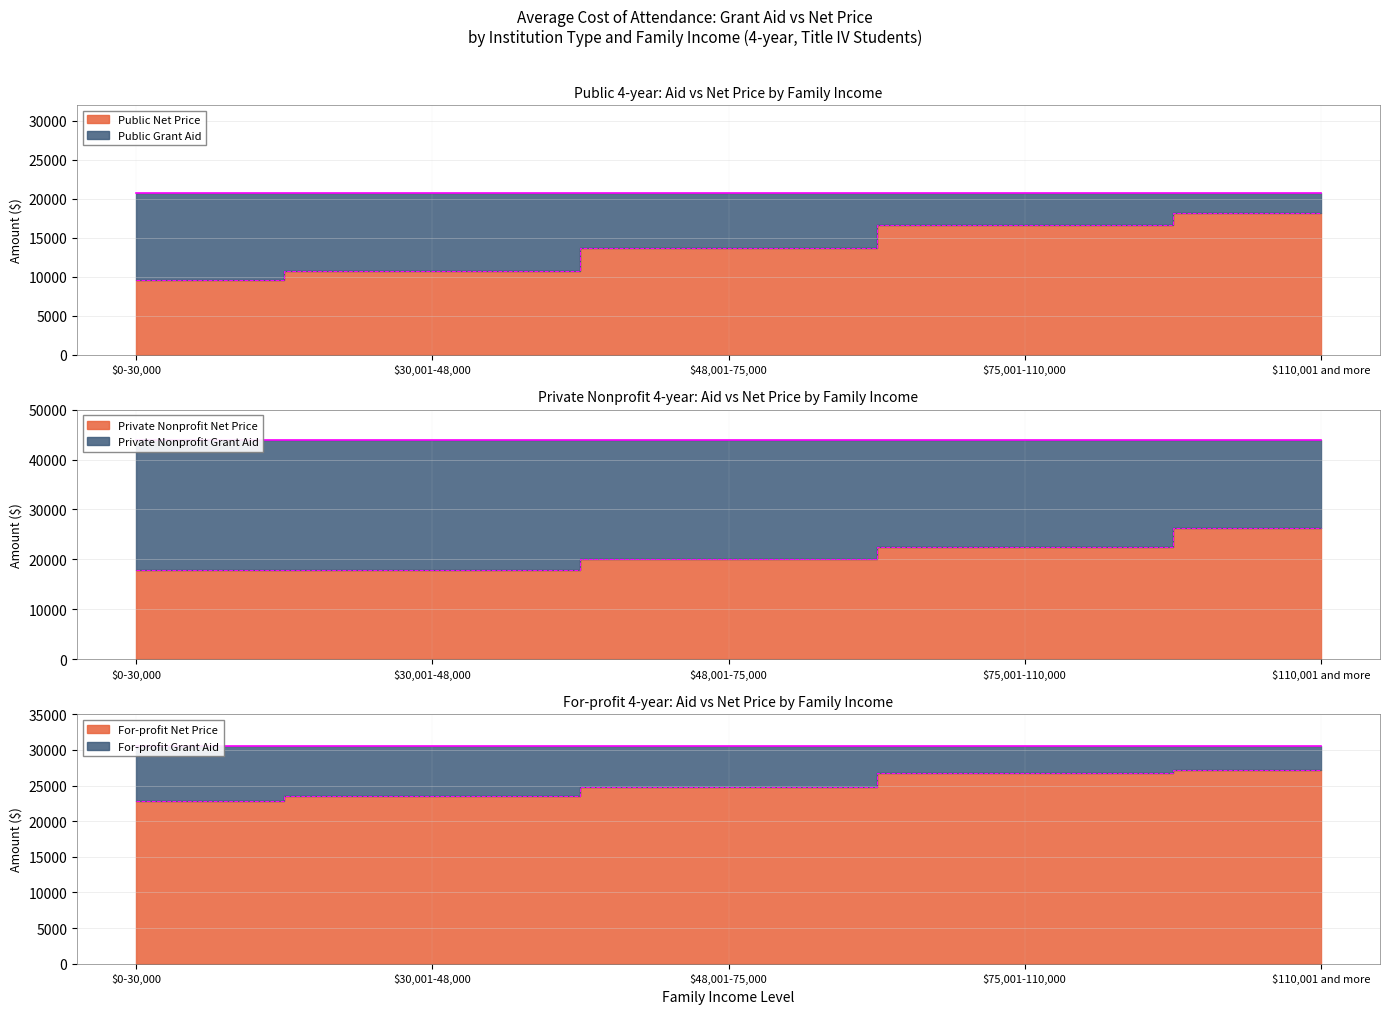

What is the minimum value for Public Net Price?

9589